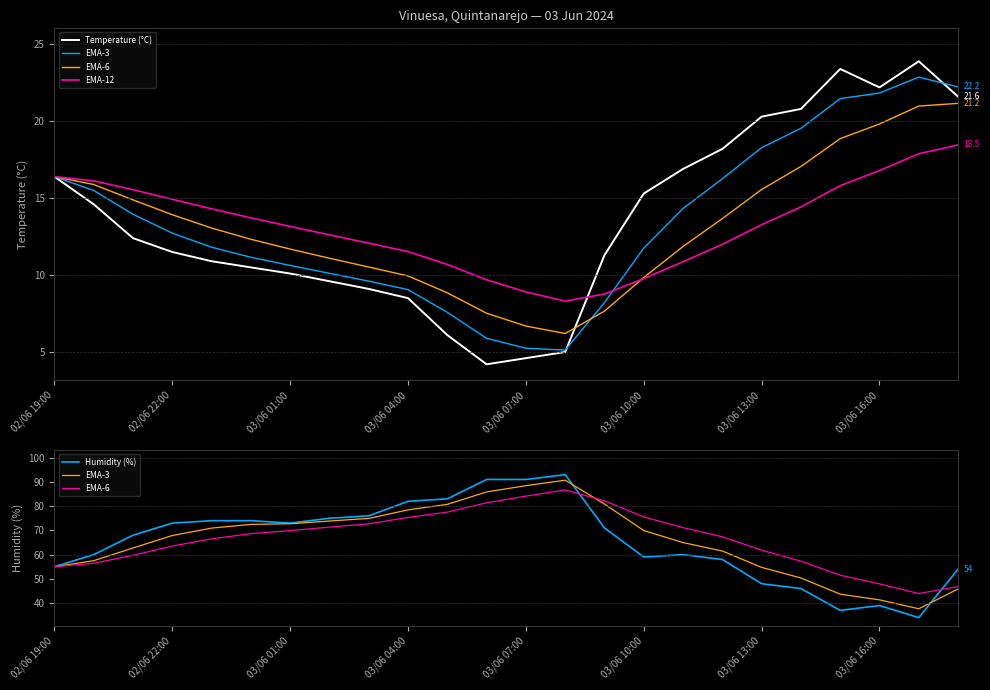

What is the smallest value displayed?

4.2